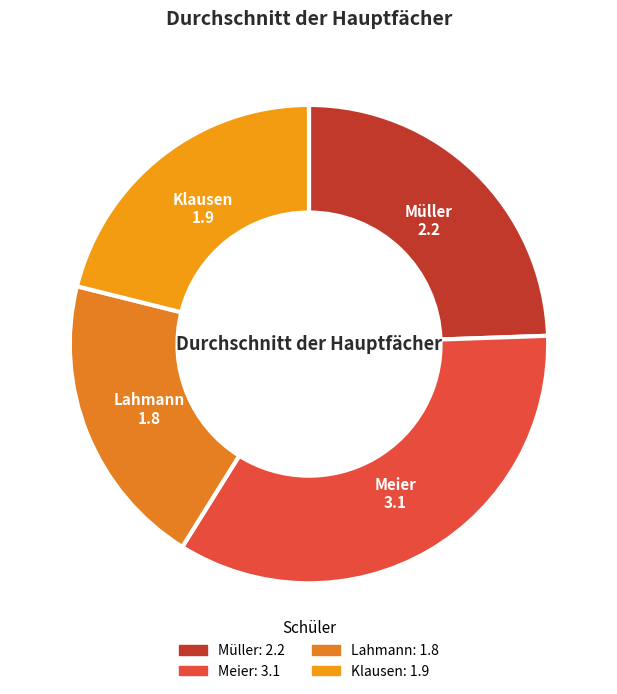

How many slices are in this pie chart?

4